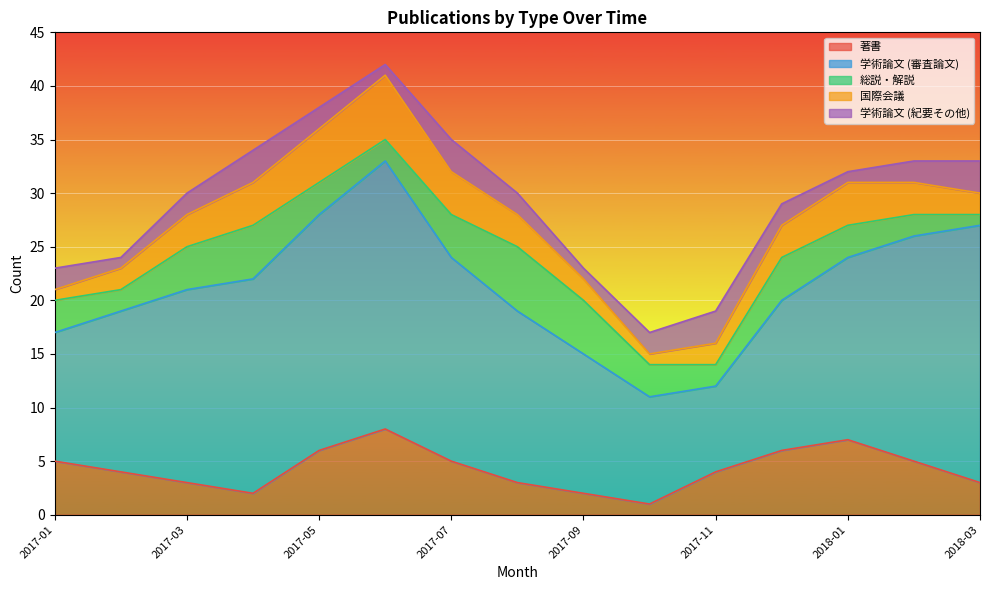

Is the value of 国際会議 at 2017-06 greater than the value of 学術論文 (審査論文) at 2017-05?

No